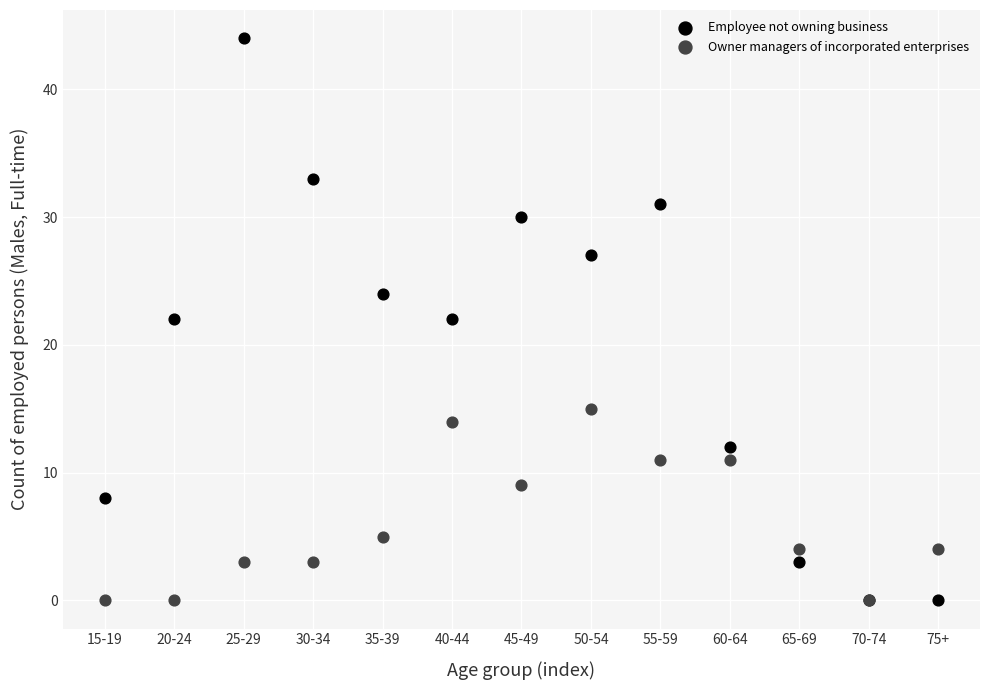

In the Owner managers of incorporated enterprises series, what Y value is closest to 7?

5